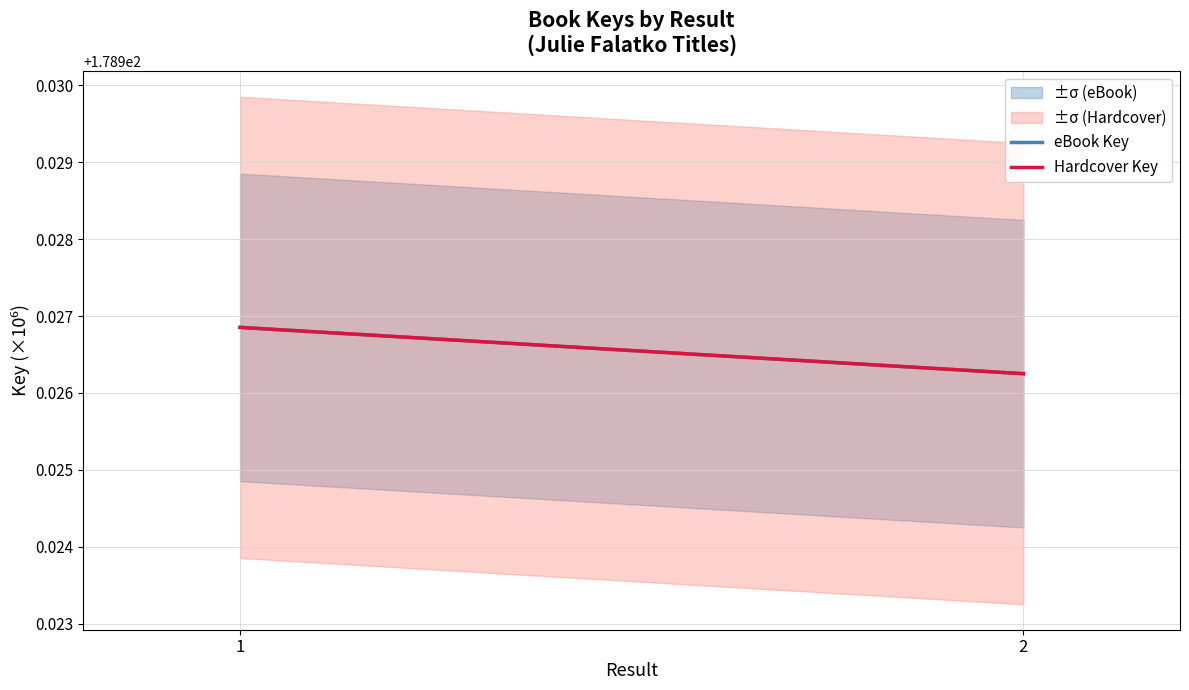

Rank the series at 2 from highest to lowest value.

eBook Key, Hardcover Key